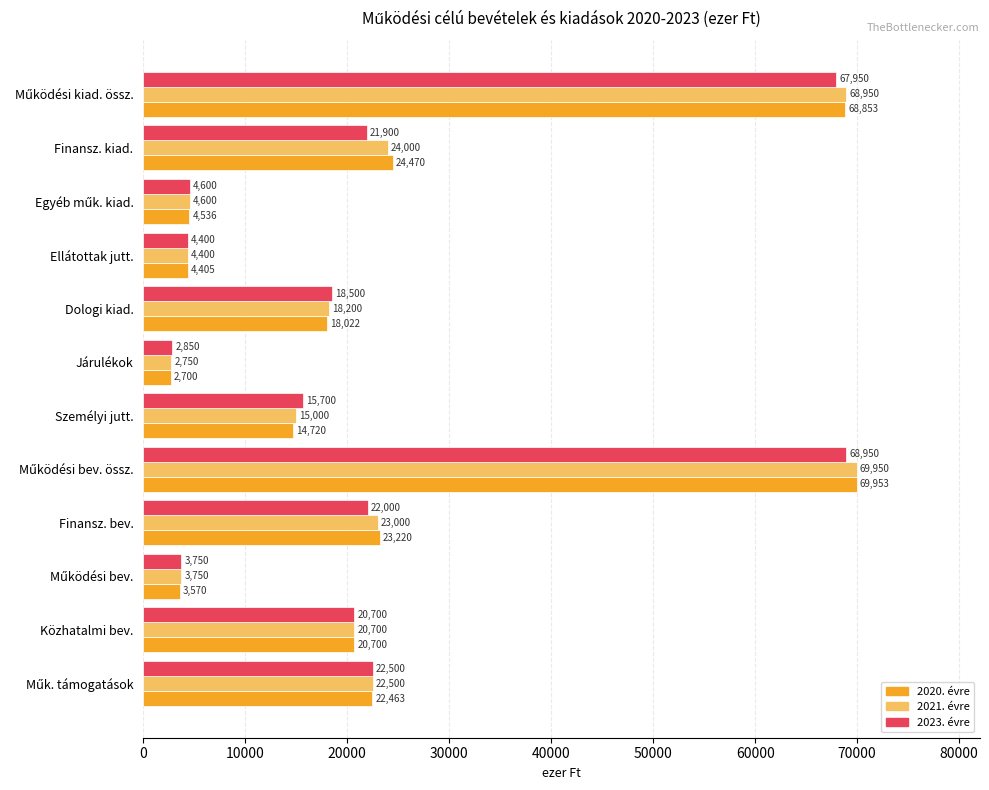

What is the total value across all series at Ellátottak jutt.?

13205